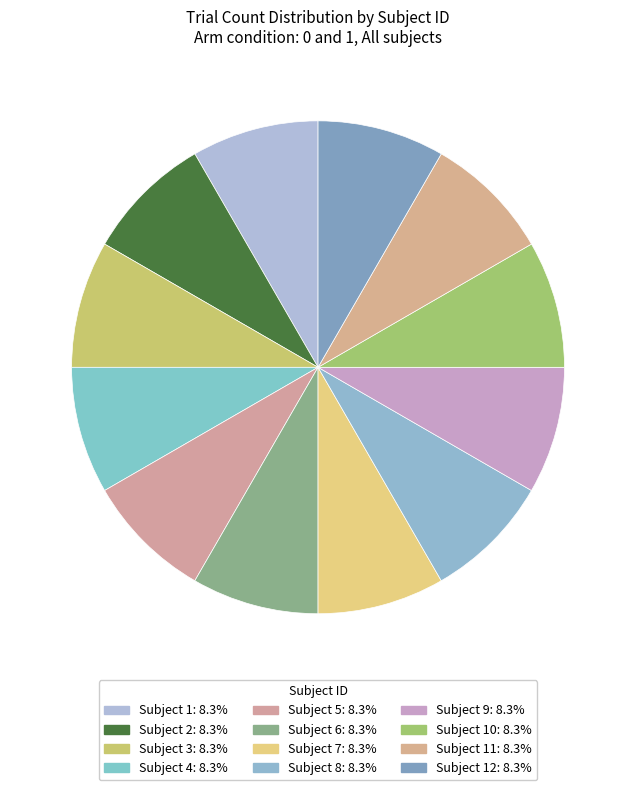

Count the number of slices in the pie.

12